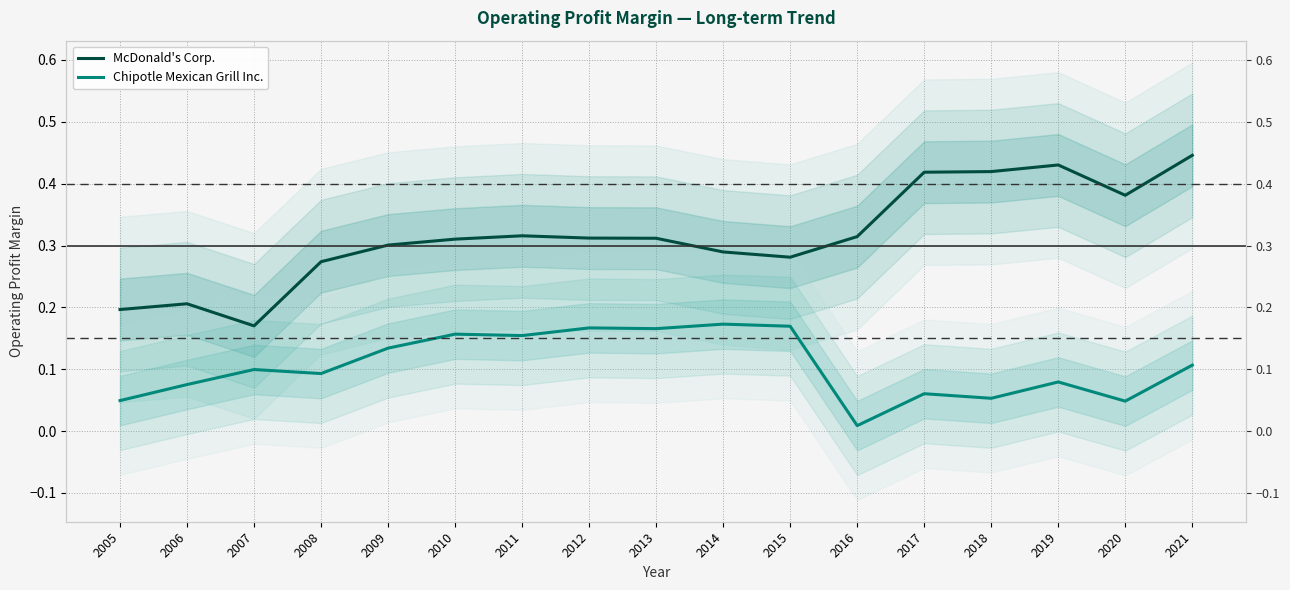

Where is the first local minimum for Chipotle Mexican Grill Inc.?

2008